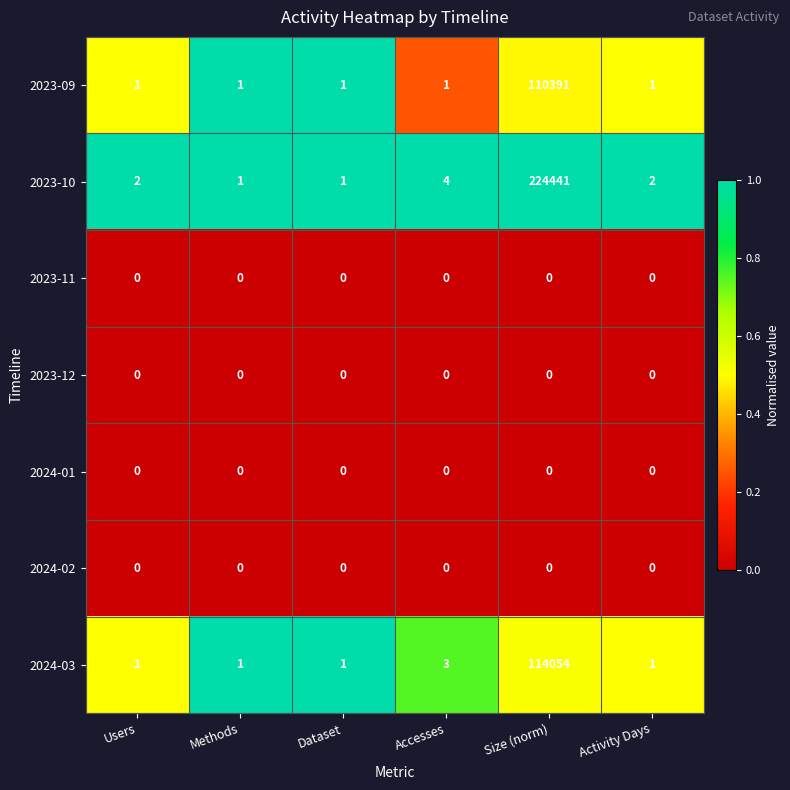

What is the spread (max minus min) of values at Size (norm)?

224441